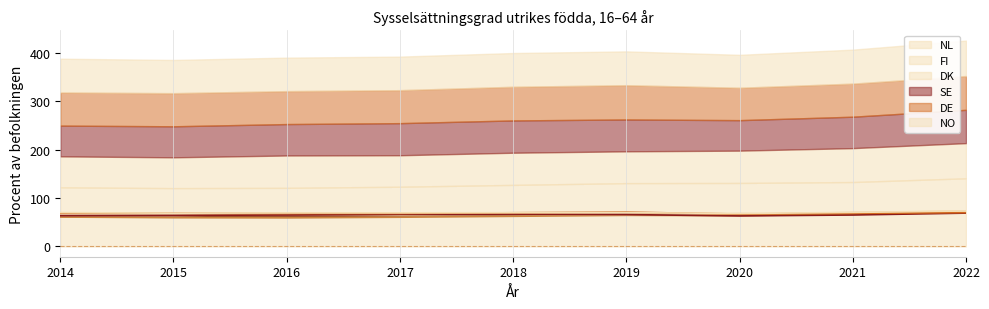

What value does the DE series have at 2014?

68.4